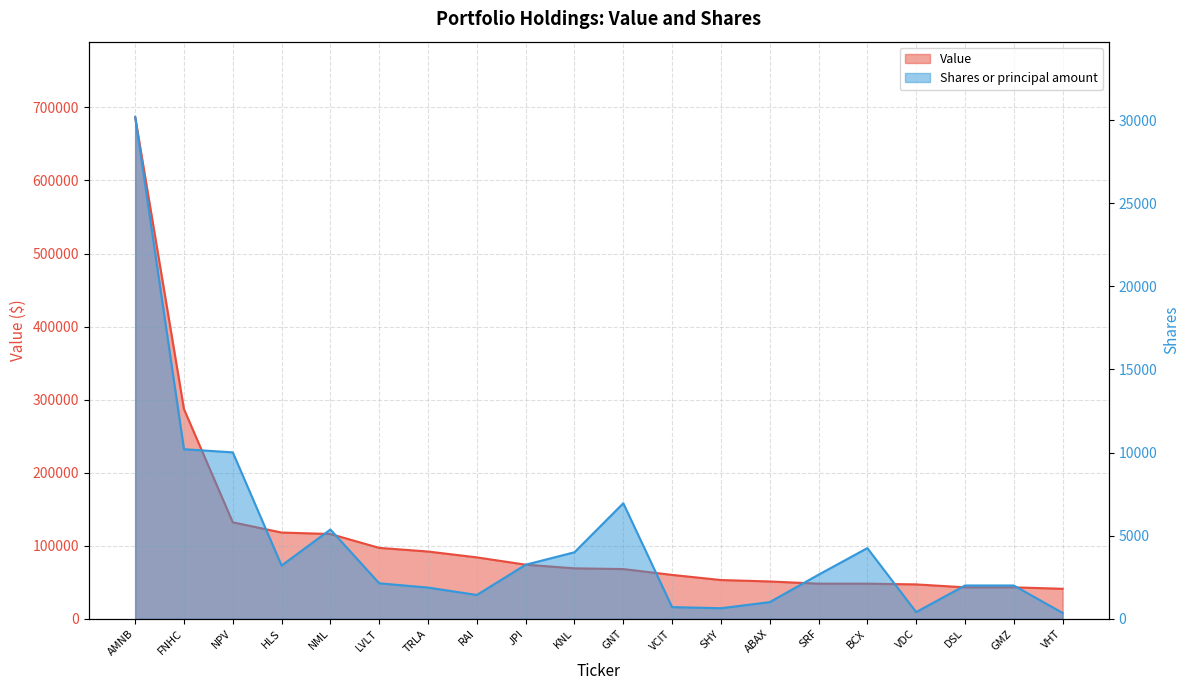

At which category is the sum across all series the highest?

AMNB